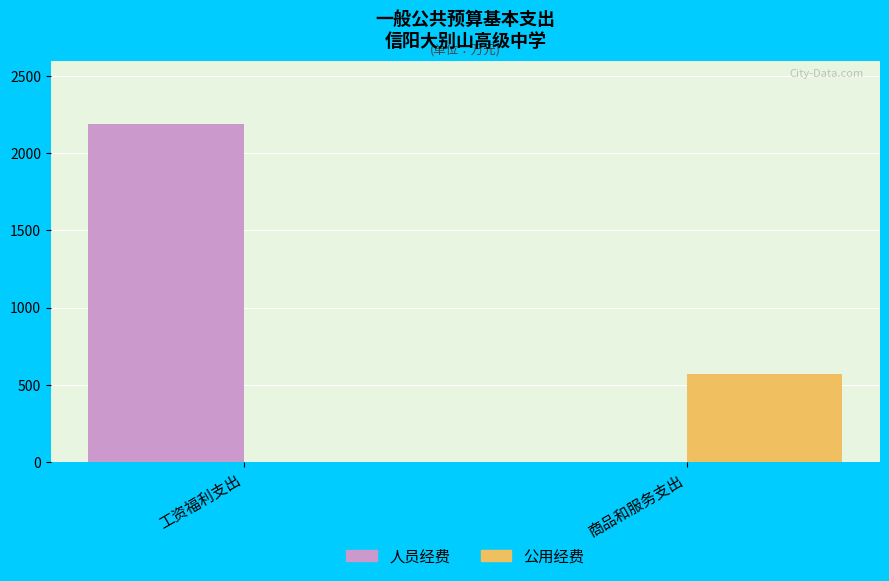

What is the greatest value displayed?

2186.6